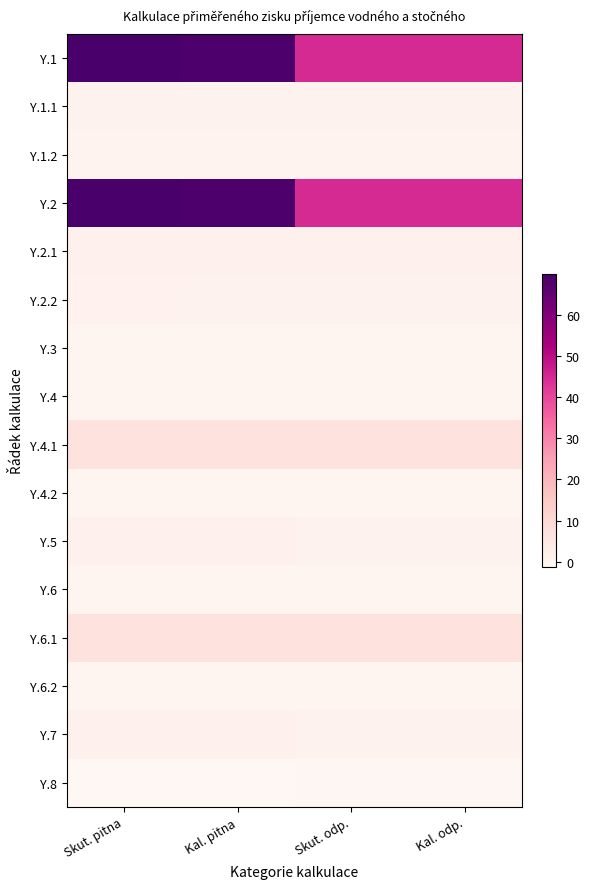

Which series has the largest total across all categories?

Y.1